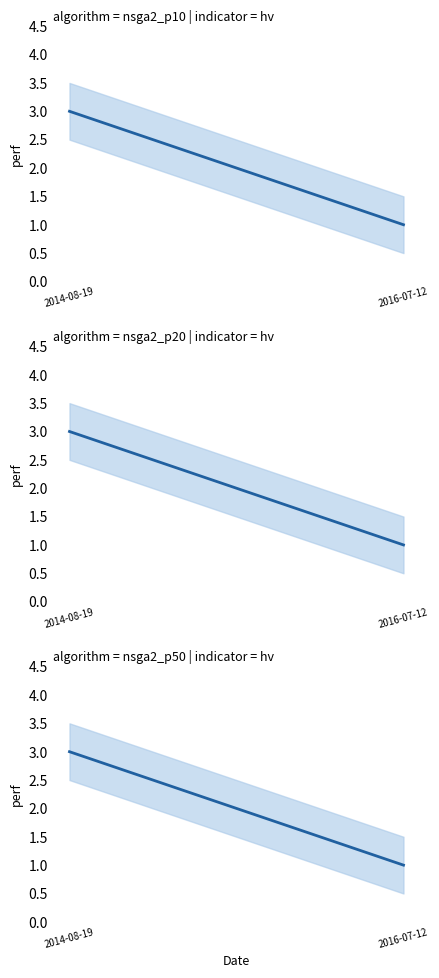

What is the average value?

2